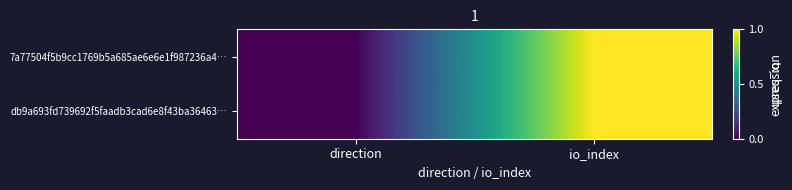

Rank the series at io_index from highest to lowest value.

7a77504f5b9cc1769b5a685ae6e6e1f987236a4…, db9a693fd739692f5faadb3cad6e8f43ba36463…